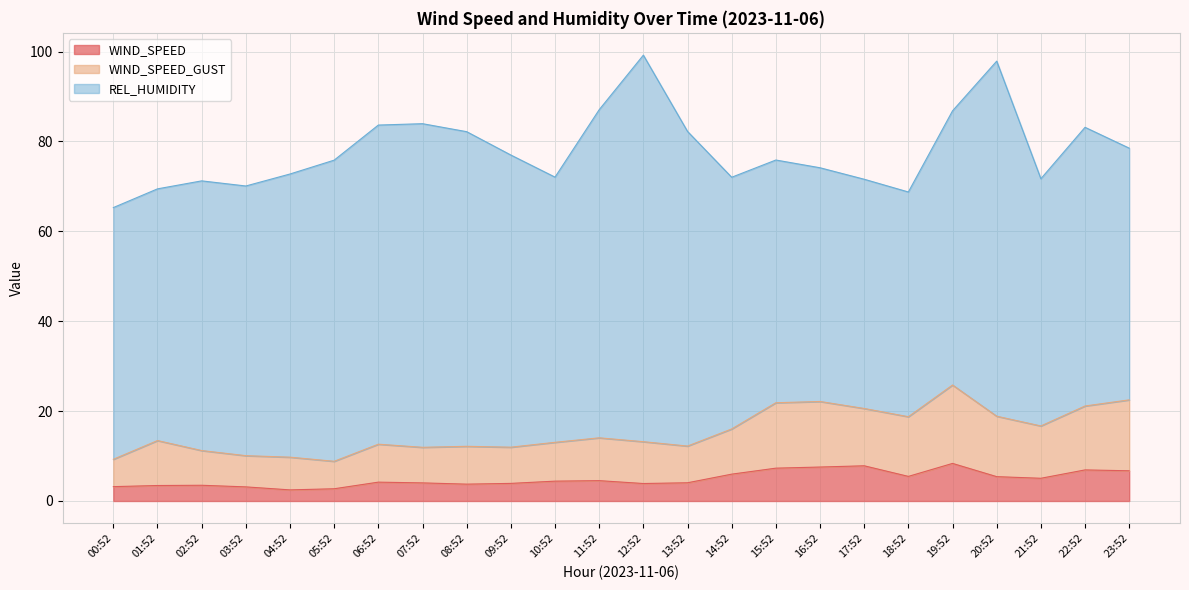

At which label is WIND_SPEED closest to 5?

21:52